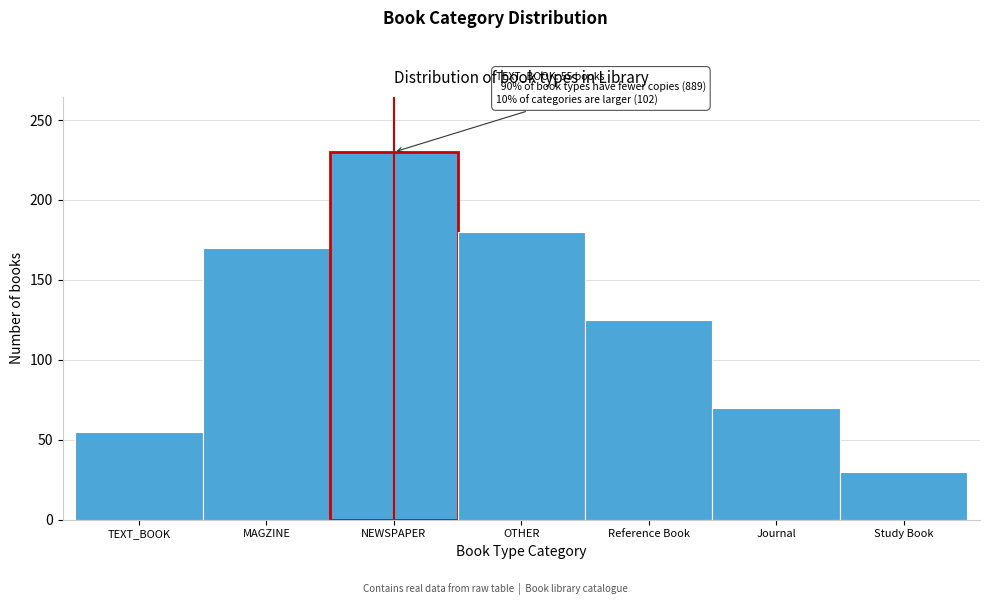

Reading left to right, extract all data points from this chart.

TEXT_BOOK=55	MAGZINE=170	NEWSPAPER=230	OTHER=180	Reference Book=125	Journal=70	Study Book=30